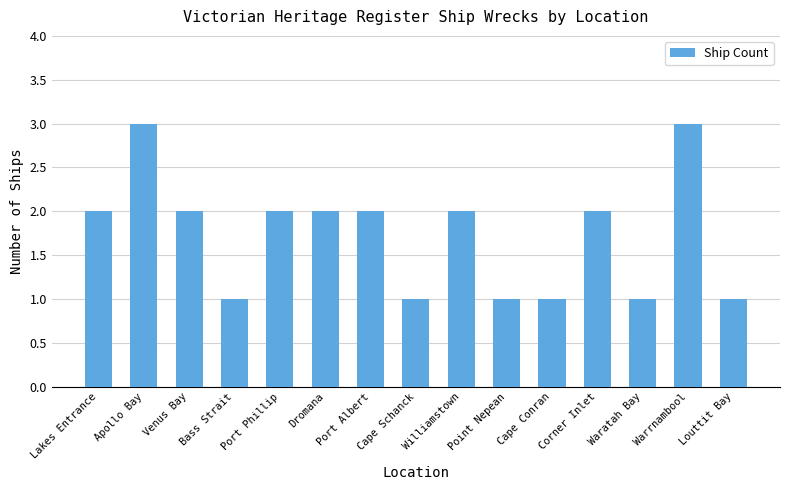

What is the greatest value displayed?

3